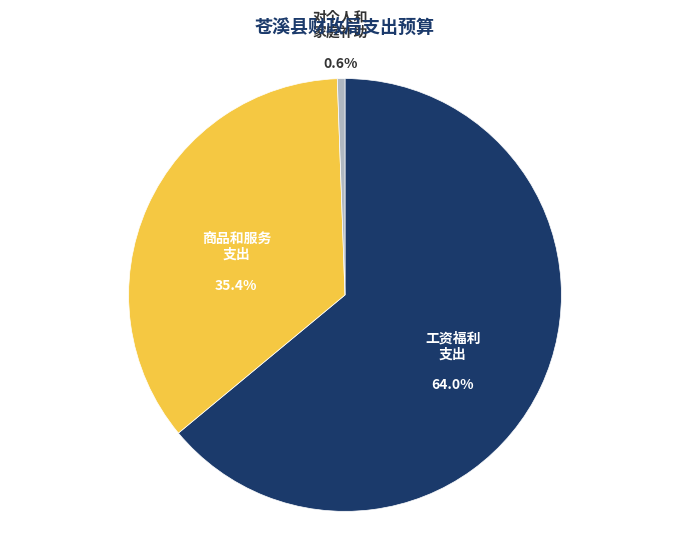

Is there any slice that represents more than half of the pie?

Yes